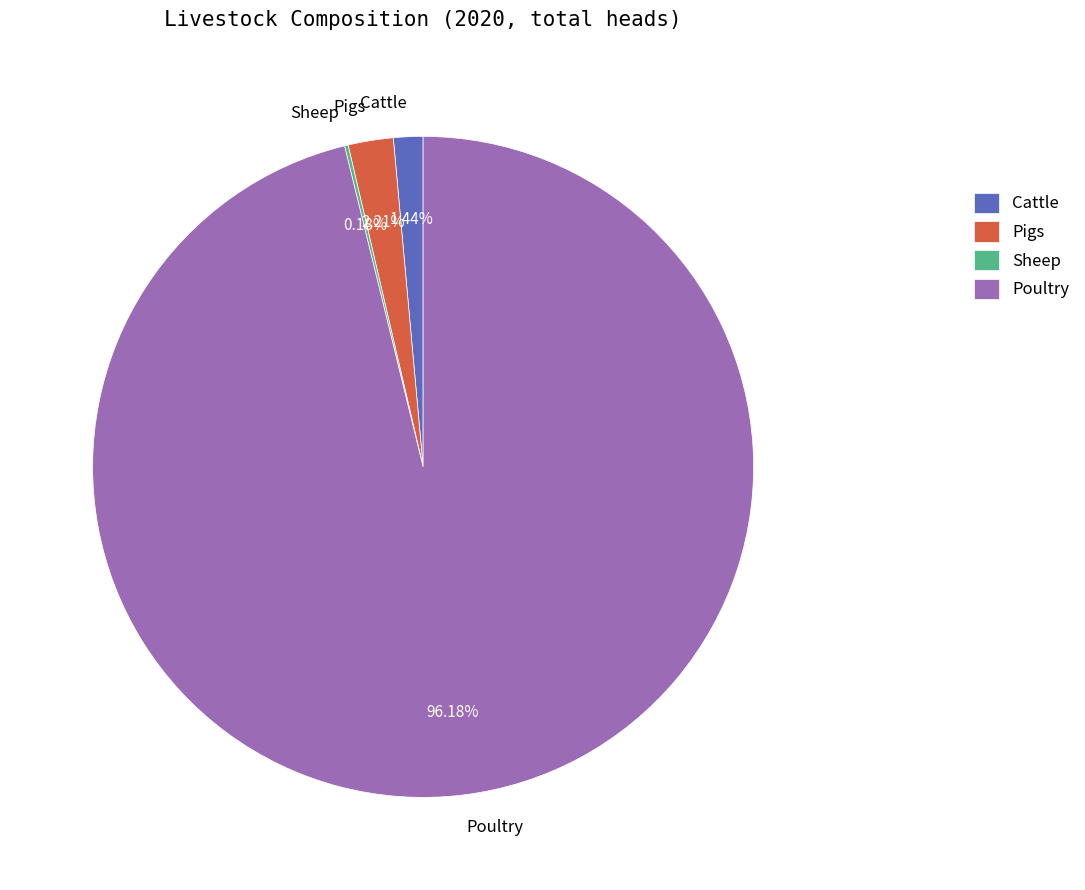

Which has a higher value, Poultry or Pigs?

Poultry